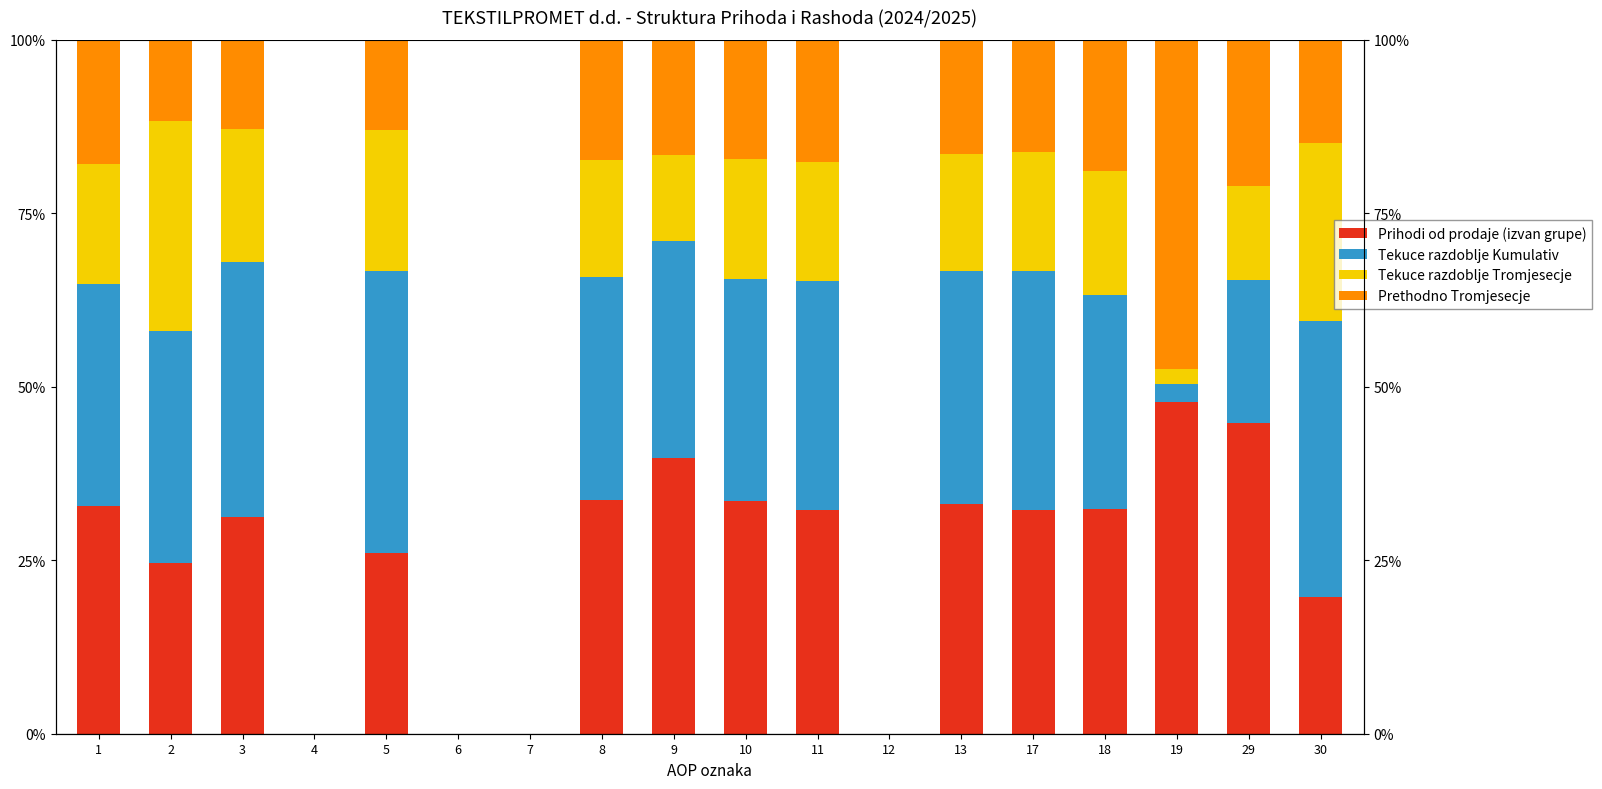

At 17, list the series in order from largest to smallest.

Tekuce razdoblje Kumulativ, Prihodi od prodaje (izvan grupe), Tekuce razdoblje Tromjesecje, Prethodno Tromjesecje